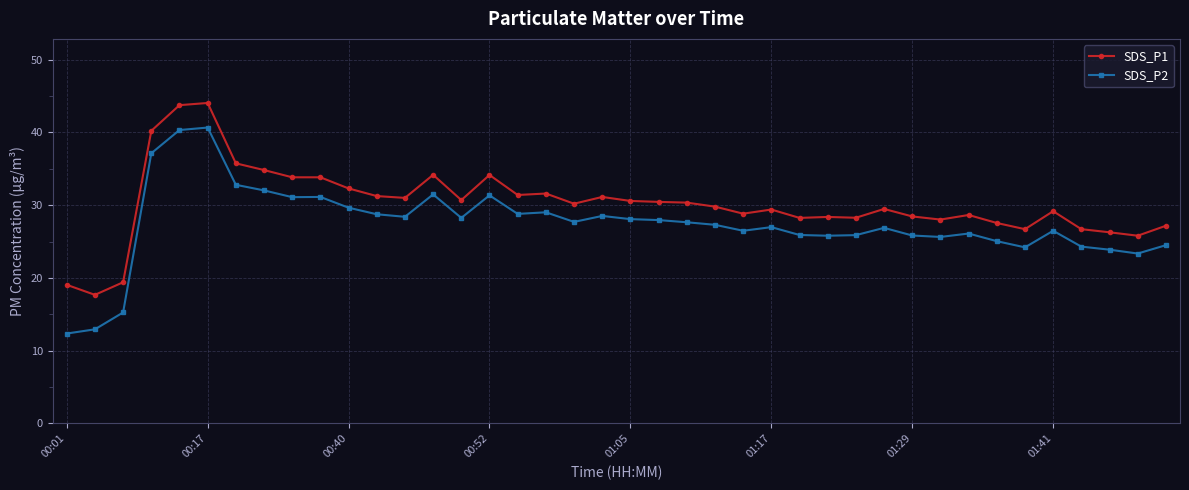

True or false: SDS_P2 has more than 1 interior local peaks.

True